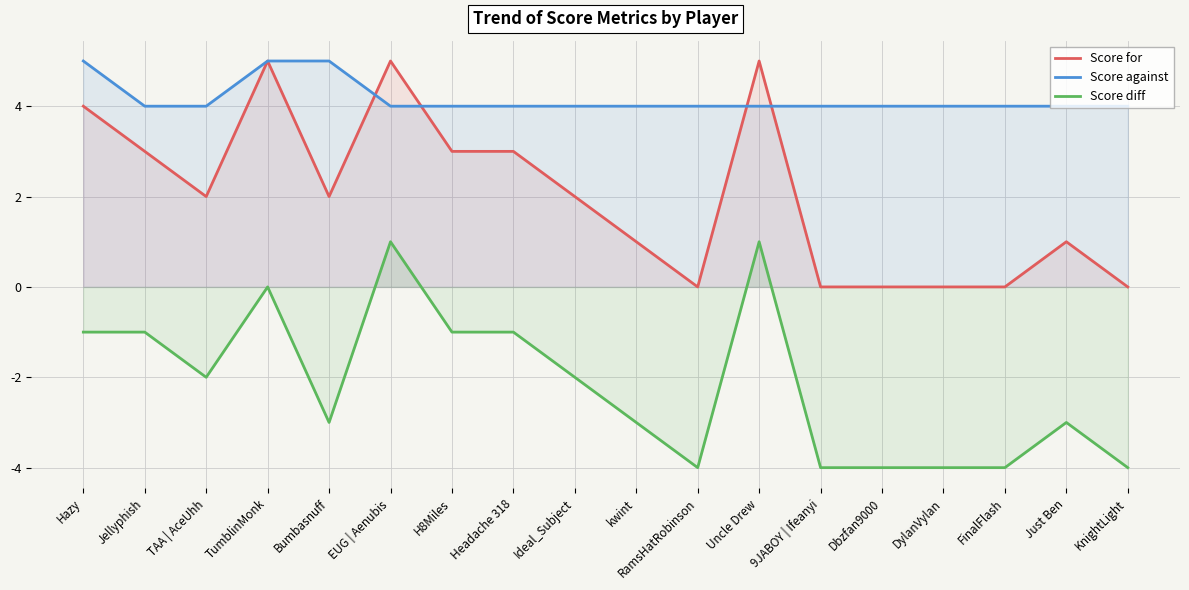

Which has a higher value, TumblinMonk or Uncle Drew?

TumblinMonk